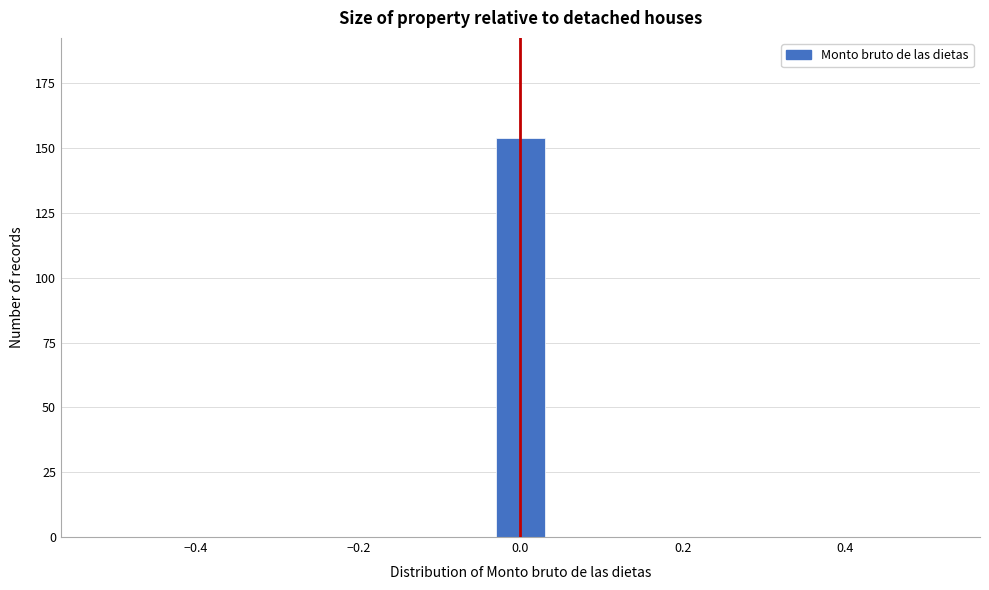

Around what value on the x-axis is the tallest bar? Give the approximate position of its centre, as read against the axis.

0.00